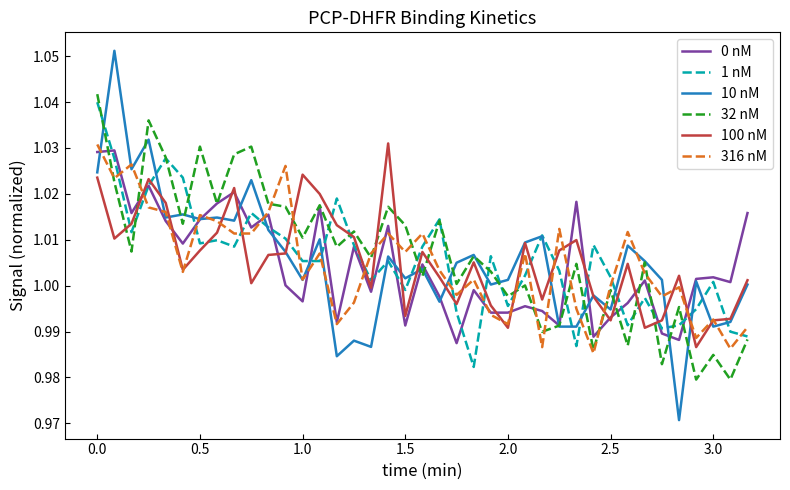

Which series has the largest range (max minus min)?

10 nM